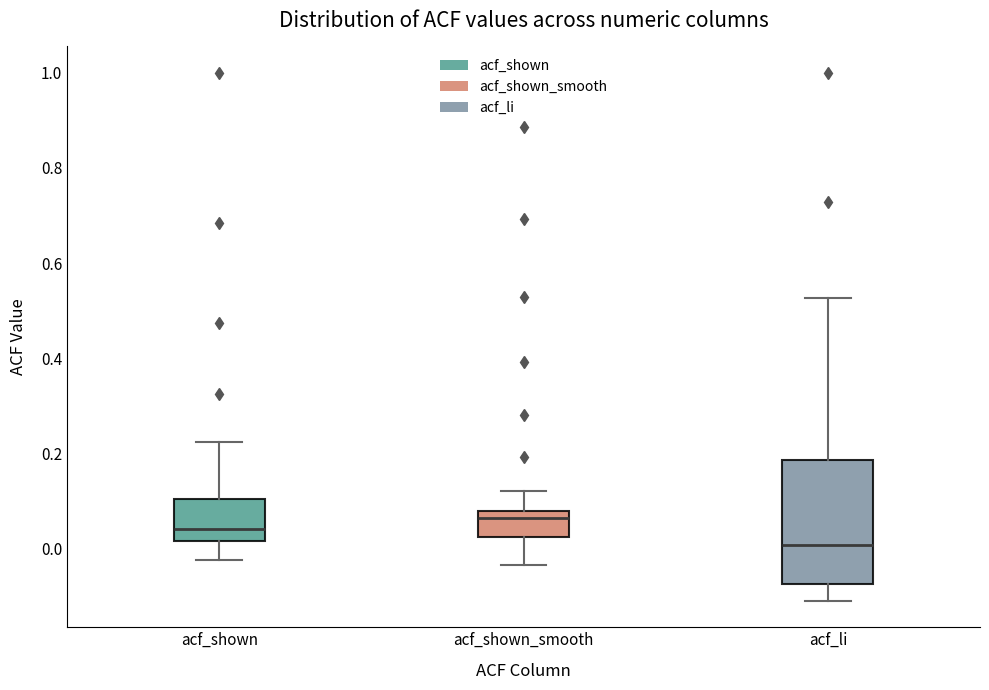

Where is the lower edge of the box for acf_shown on the y-axis? The values are not printed on the chart, so give them approximately, as read against the axis.

0.02